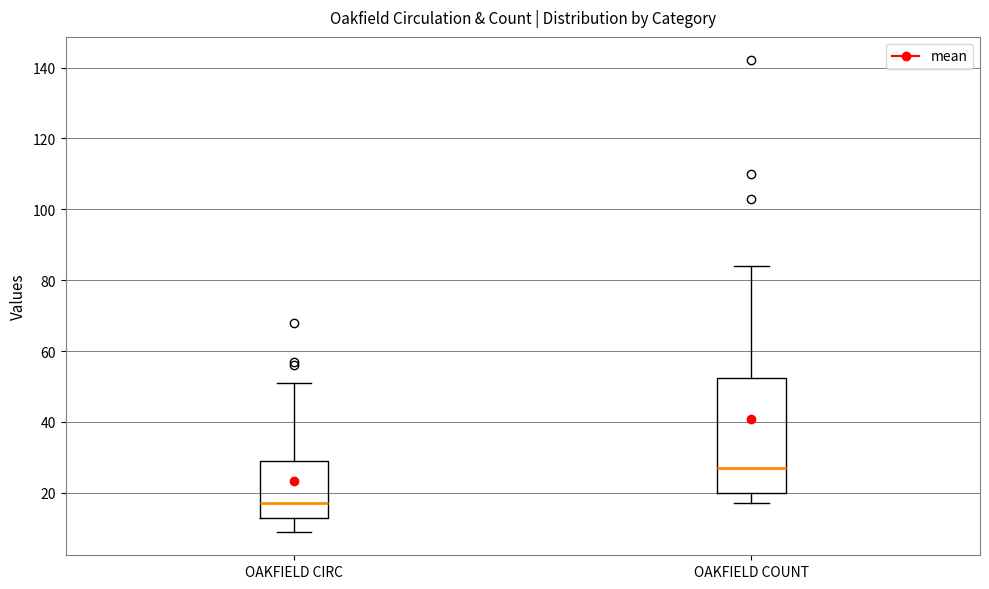

Which box's median line is the lowest?

OAKFIELD CIRC